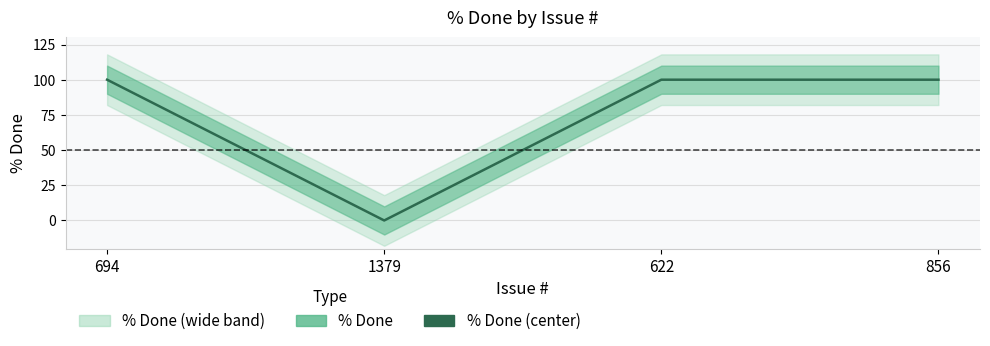

Between 622 and 694, which is larger?

622